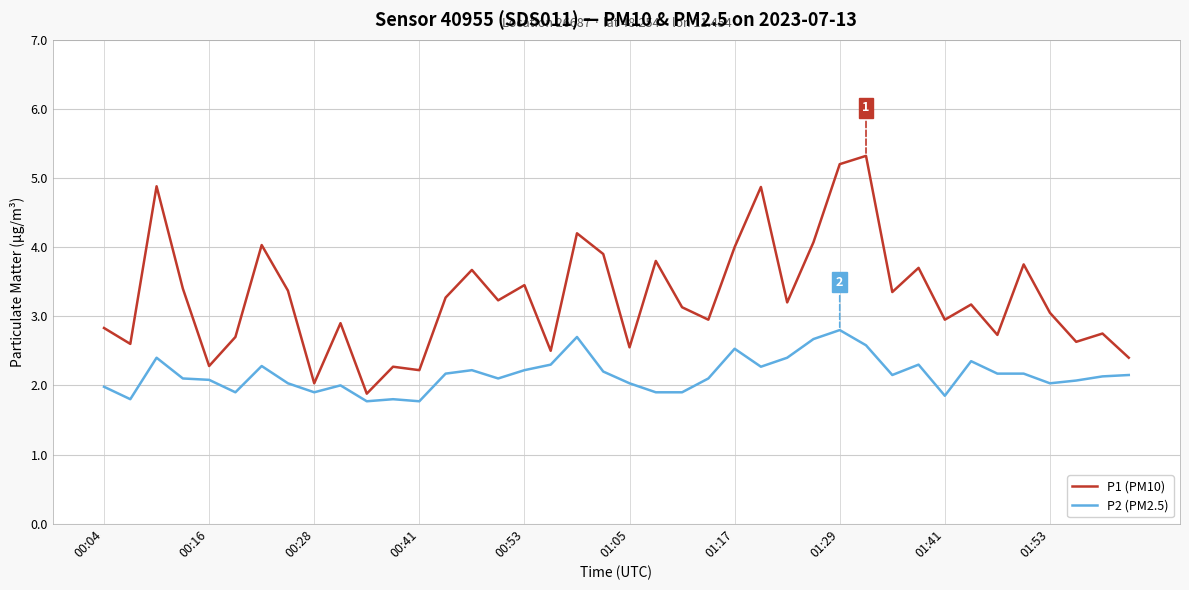

What is the maximum value shown in the chart?

5.3